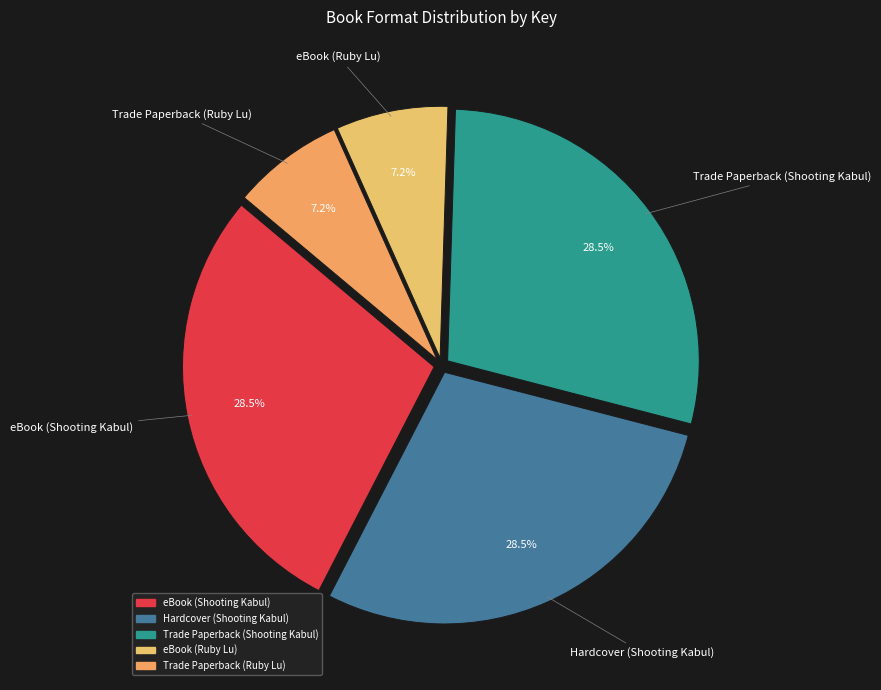

Between eBook (Shooting Kabul) and Trade Paperback (Ruby Lu), which is larger?

eBook (Shooting Kabul)